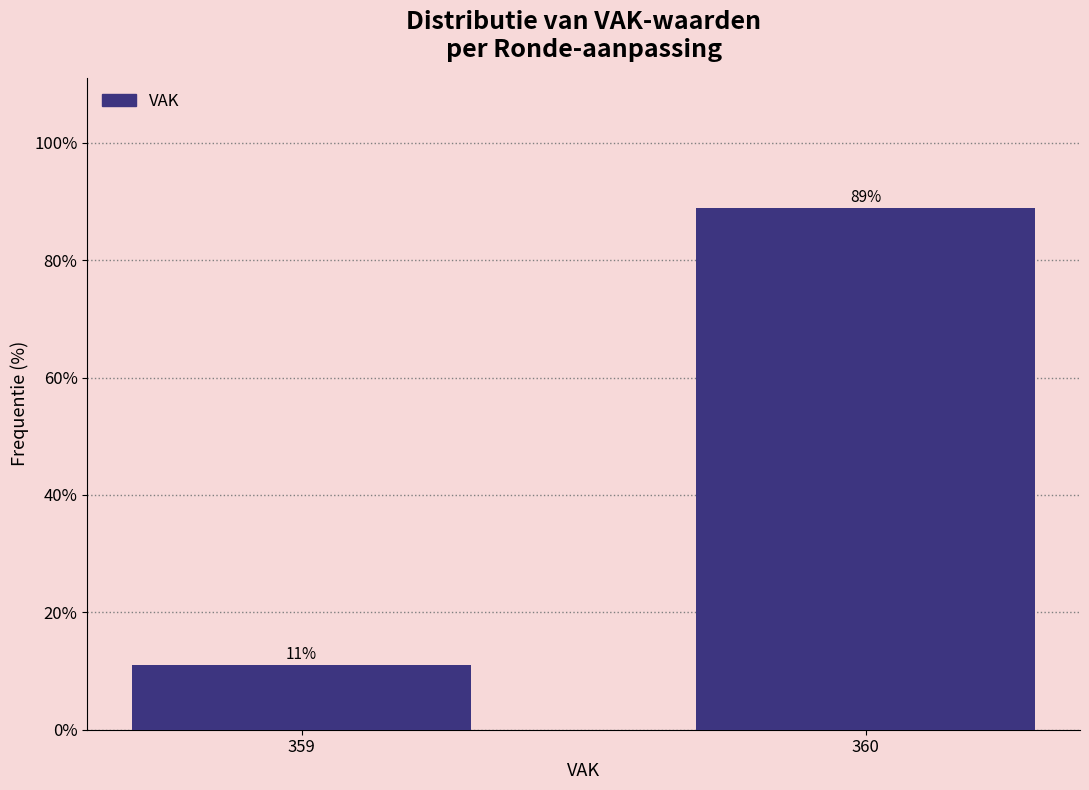

True or false: the data shows 148.3 at 360.

False